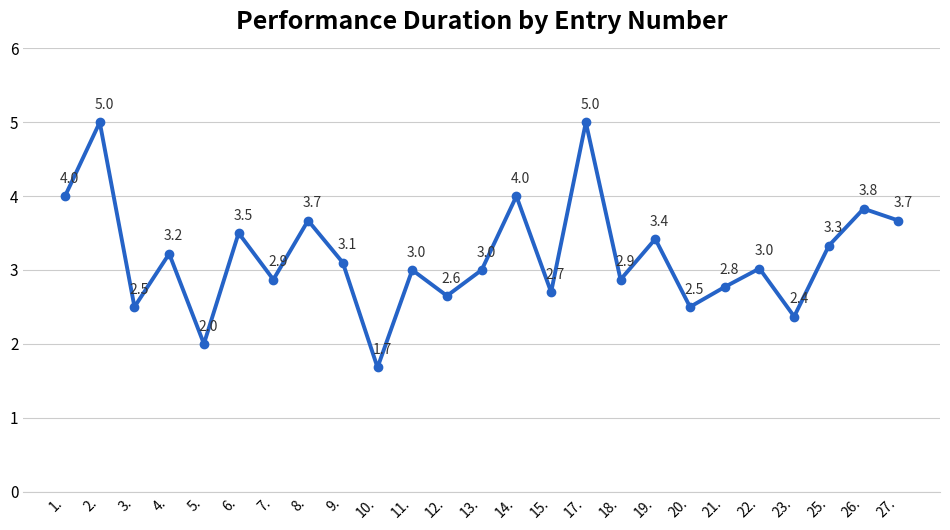

Between 8. and 19., which is larger?

8.